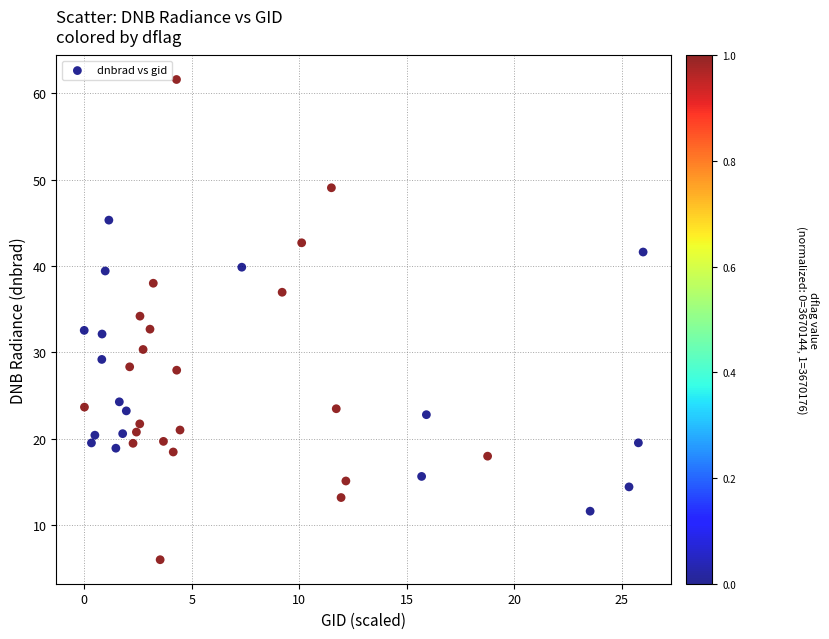

What is the range of Y values (max minus min)?

55.6